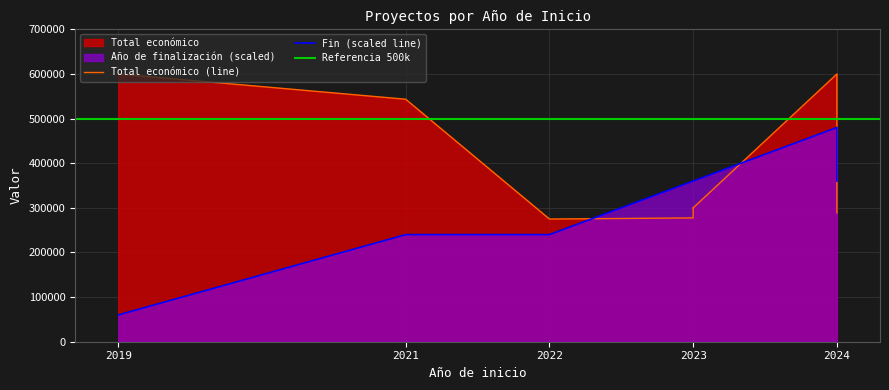

What is the difference between the maximum and second lowest values in the Total económico series?

322504